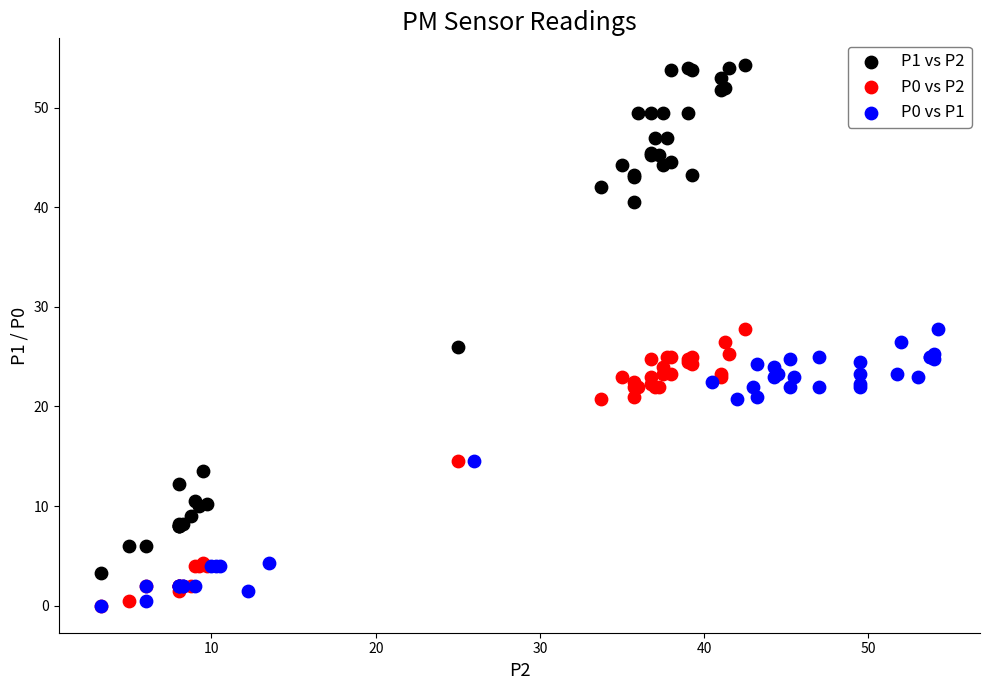

Which series contains the highest Y value?

P1 vs P2